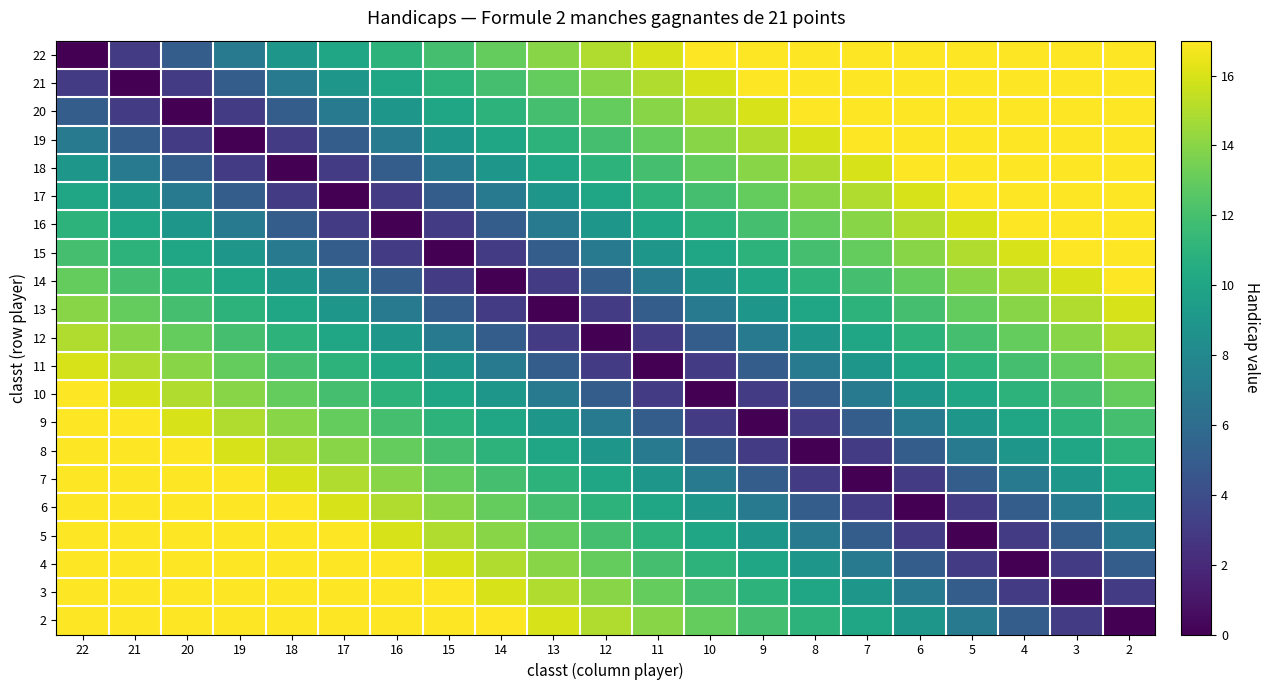

Between 20 and 2, which series saw the biggest shift?

20